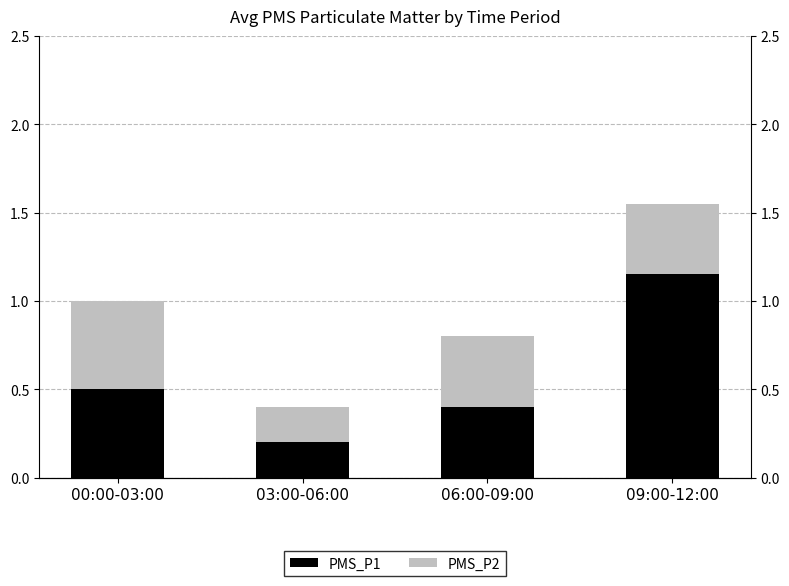

Is the value of PMS_P2 at 03:00-06:00 greater than the value of PMS_P1 at 06:00-09:00?

No